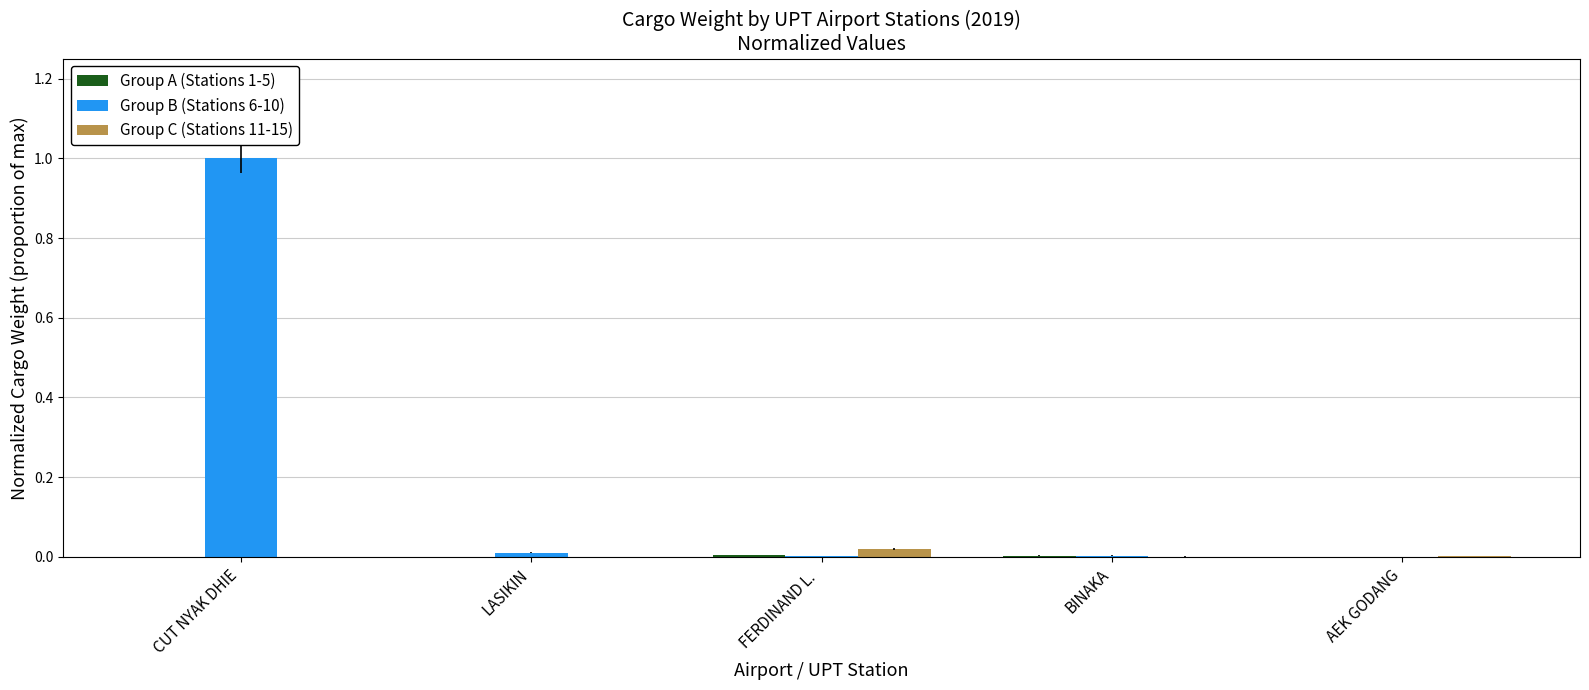

How many groups of bars are there?

5